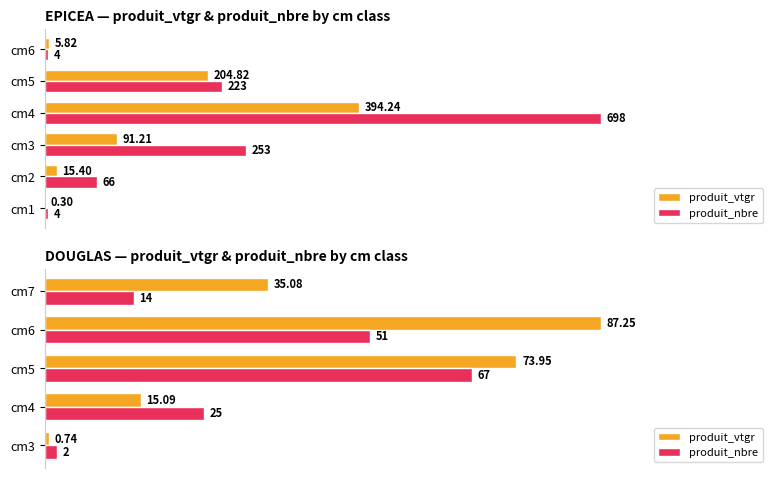

How many distinct data groups are displayed?

2